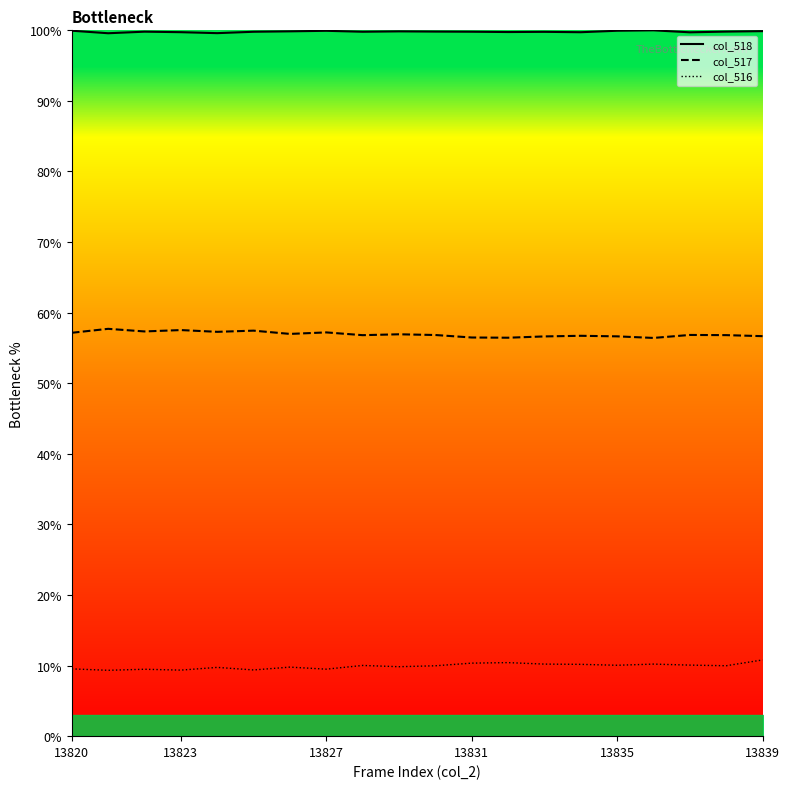

How many col_518 values are between 99 and 100?

20